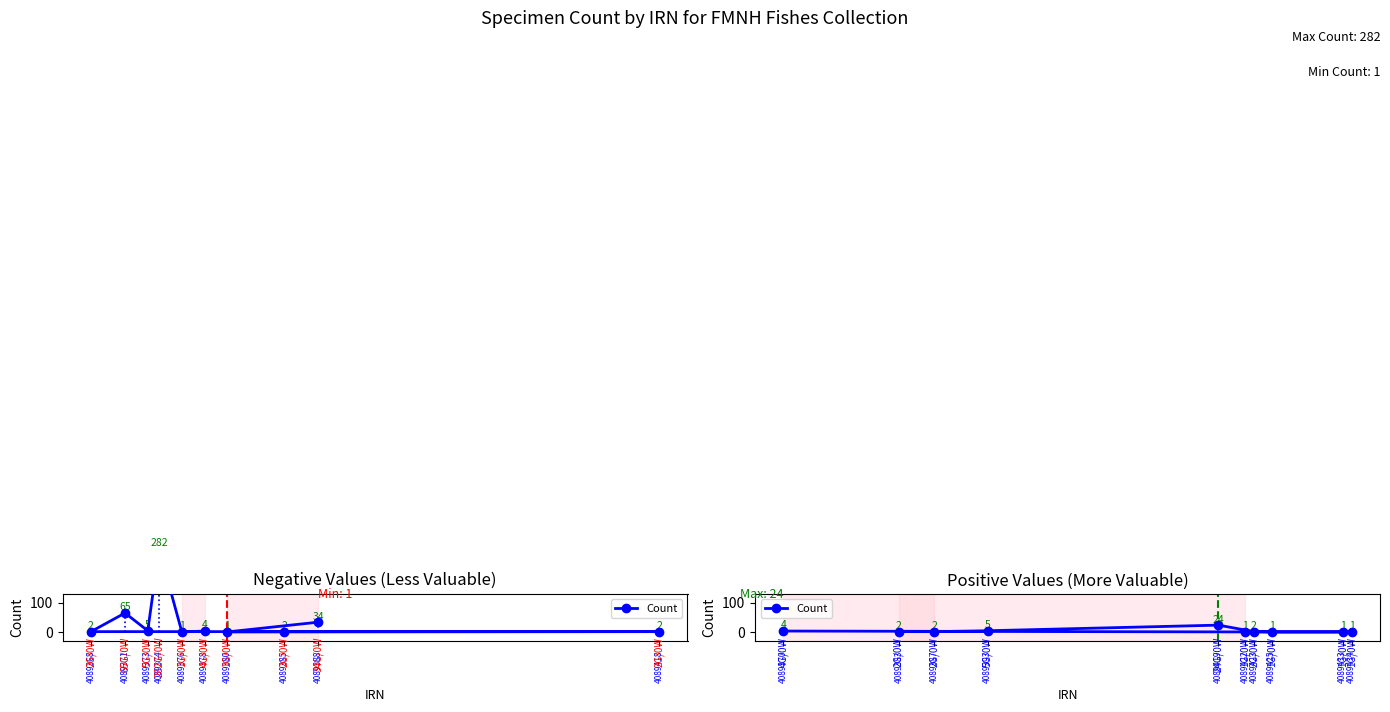

The chart shows a value of 0 at 4089433. True or false?

False